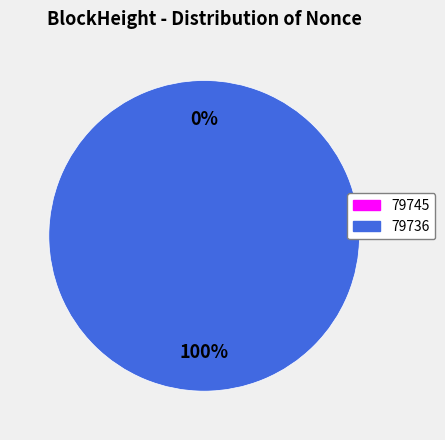

To the nearest percent, what percentage of the pie is 79736?

100%